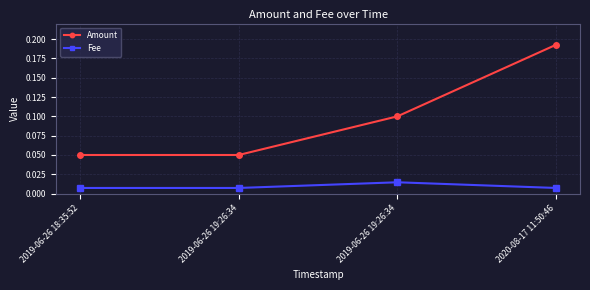

What is the difference between the Amount values at 2019-06-26 18:35:52 and 2019-06-26 19:26:34?

0.1